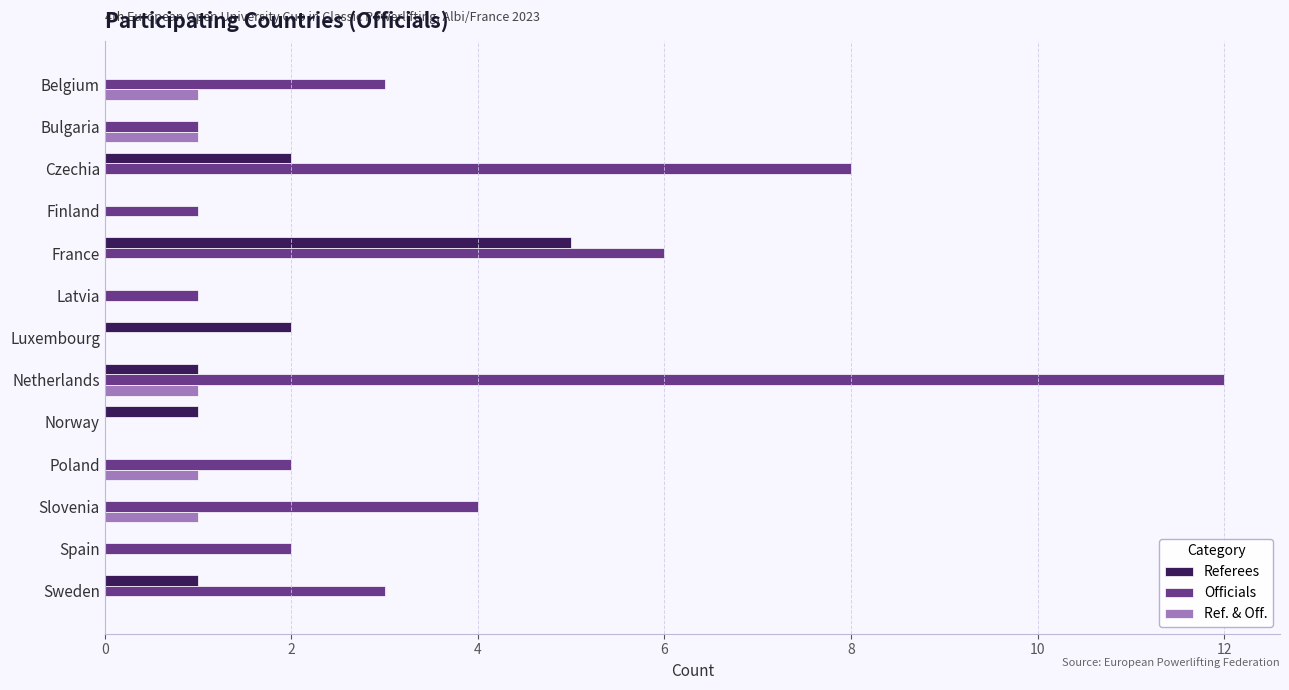

What is the greatest value displayed?

12